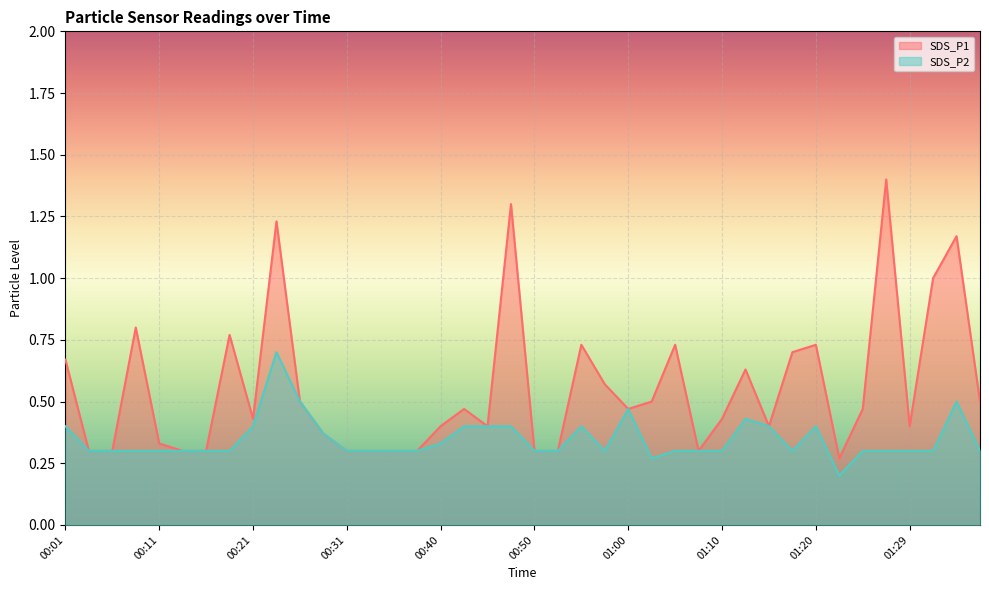

True or false: SDS_P2 has more than 1 interior local peaks.

True